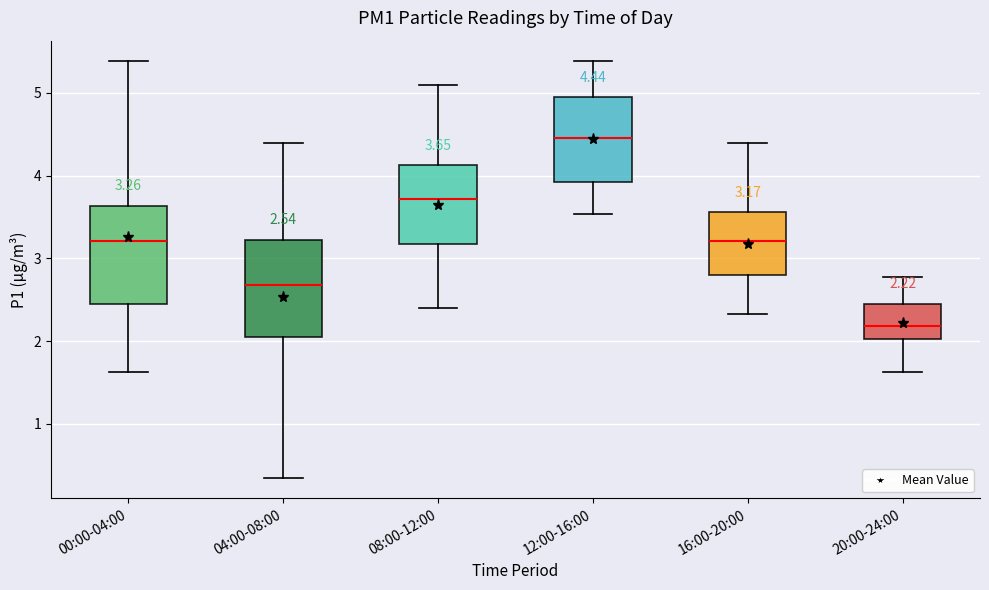

Which box's median line is the highest?

12:00-16:00